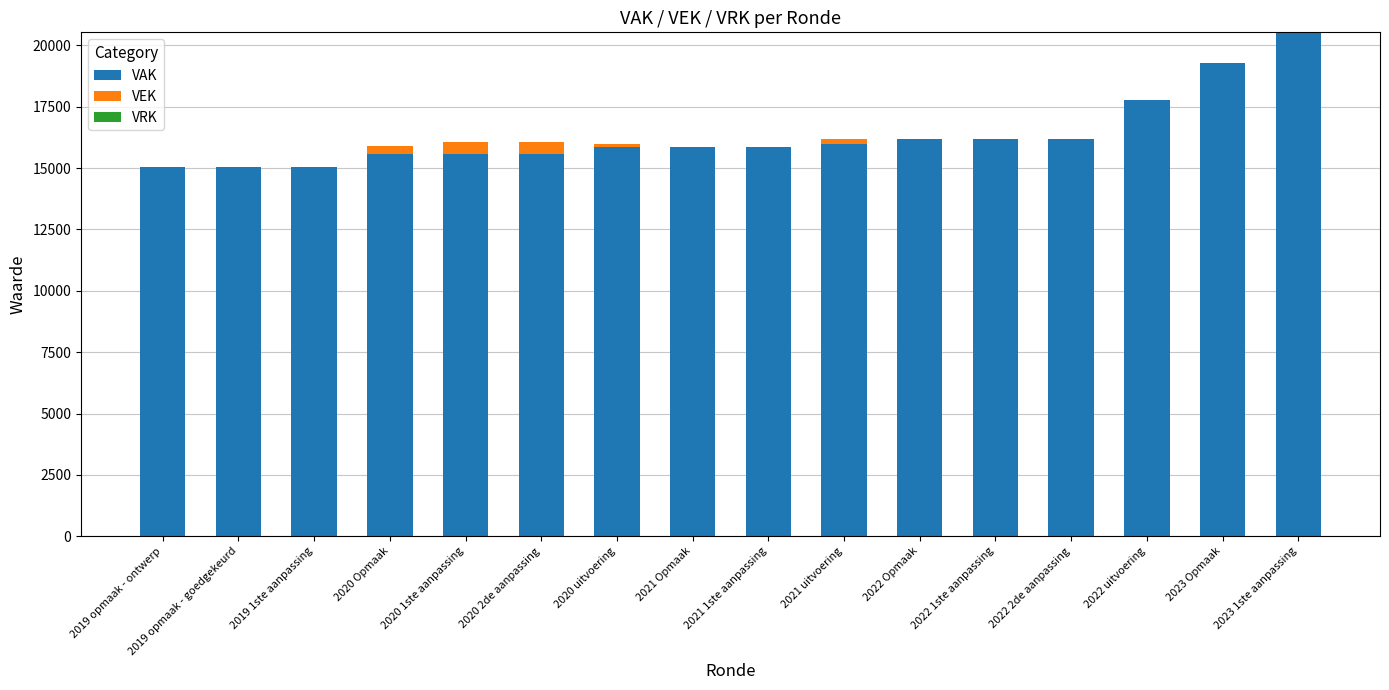

At which category is the sum across all series the highest?

2023 1ste aanpassing